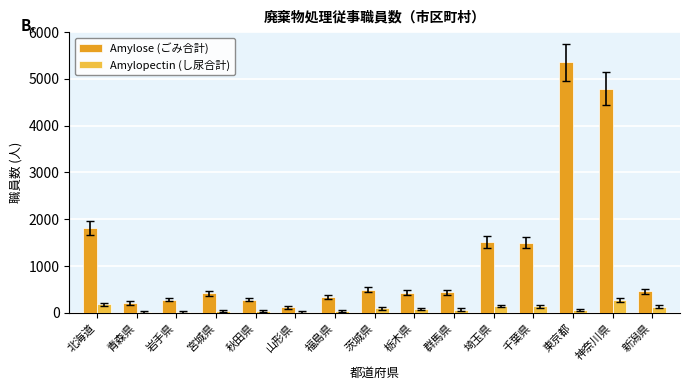

What is the maximum value for Amylose (ごみ合計)?

5358